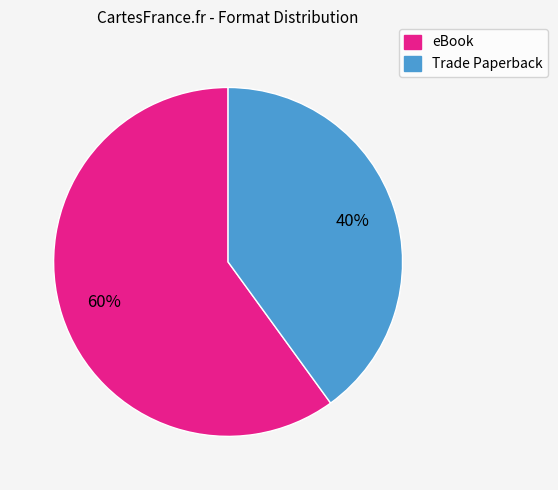

To the nearest percent, what is the difference between the largest and smallest slice percentages?

20%